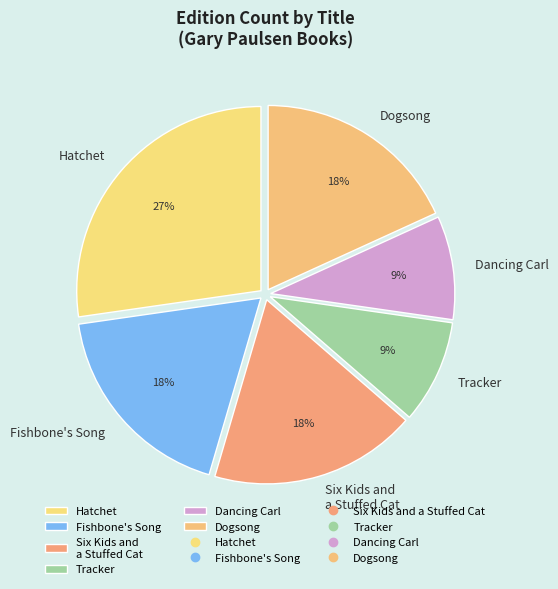

Is there a majority slice in this chart?

No